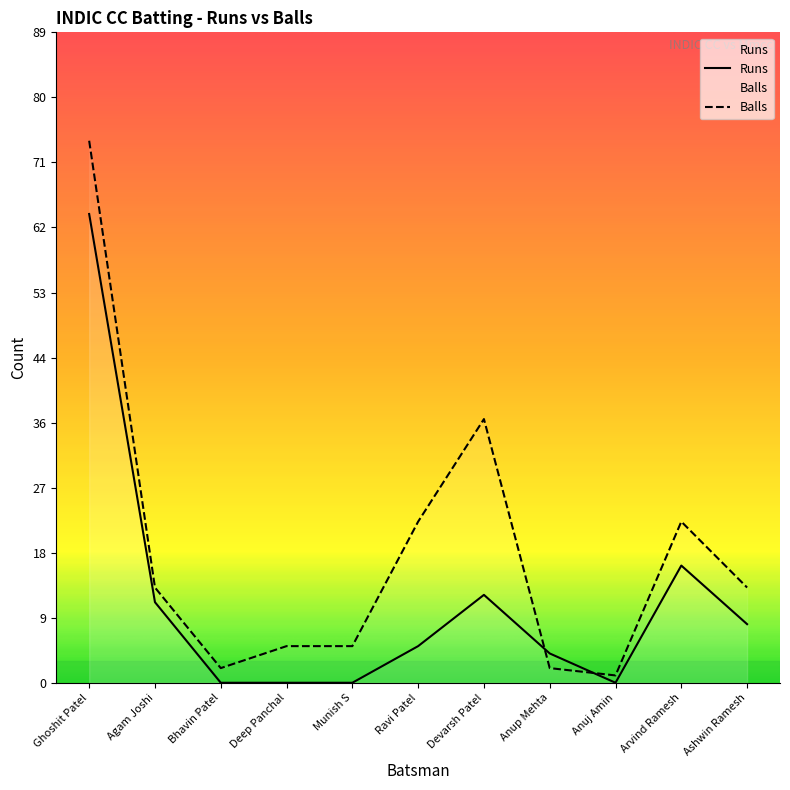

What are all the series names shown in the legend?

Runs, Balls